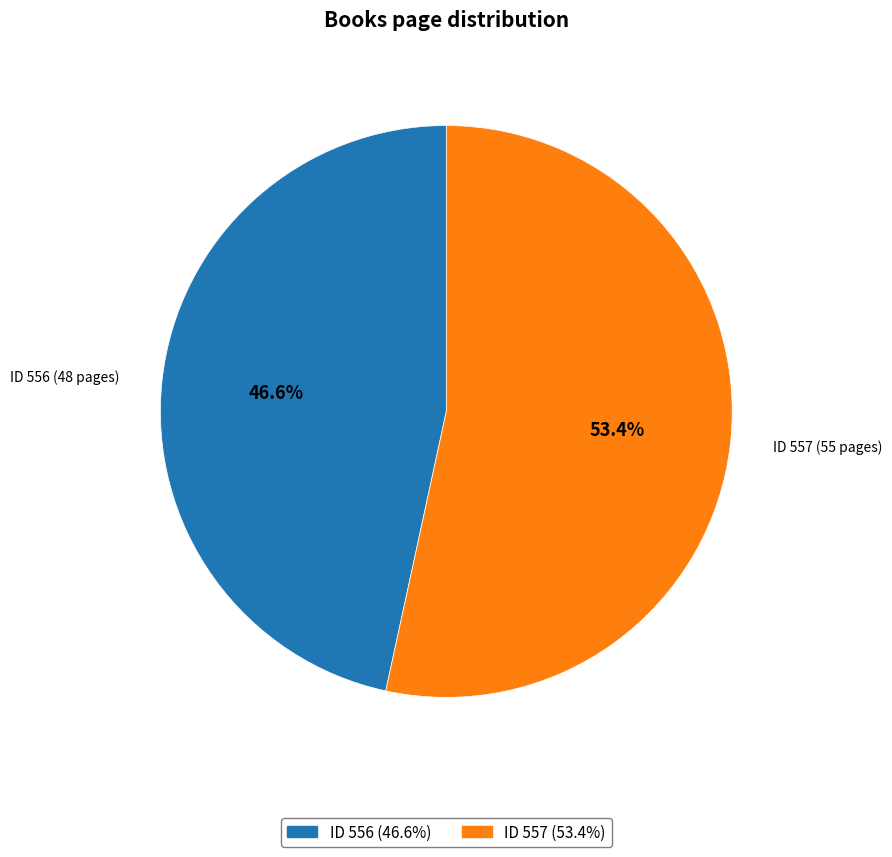

The ID 557 (55 pages) slice represents 44% of the pie. True or false?

False